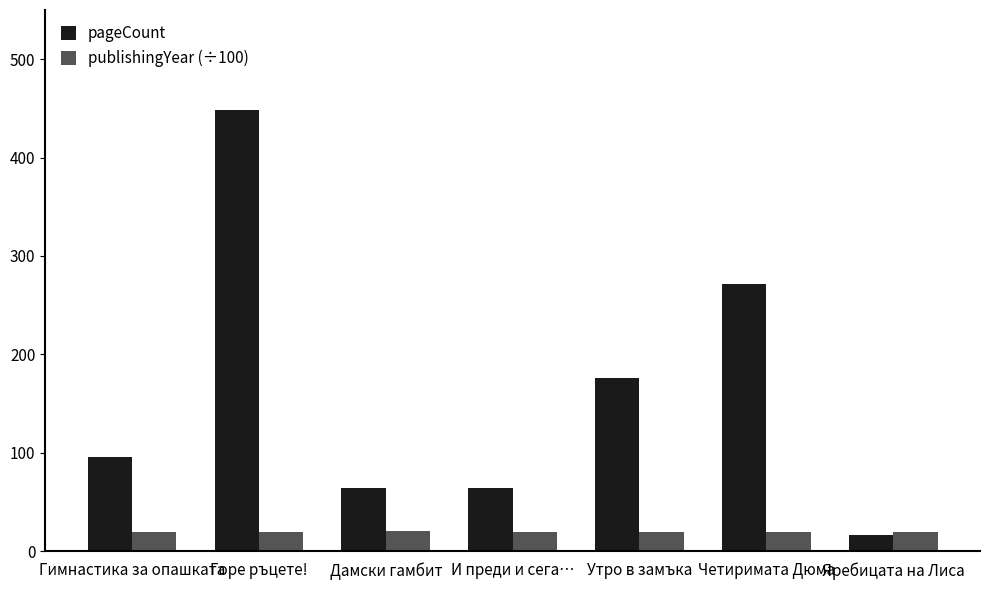

Where is pageCount nearest to the value 232?

Четиримата Дюма